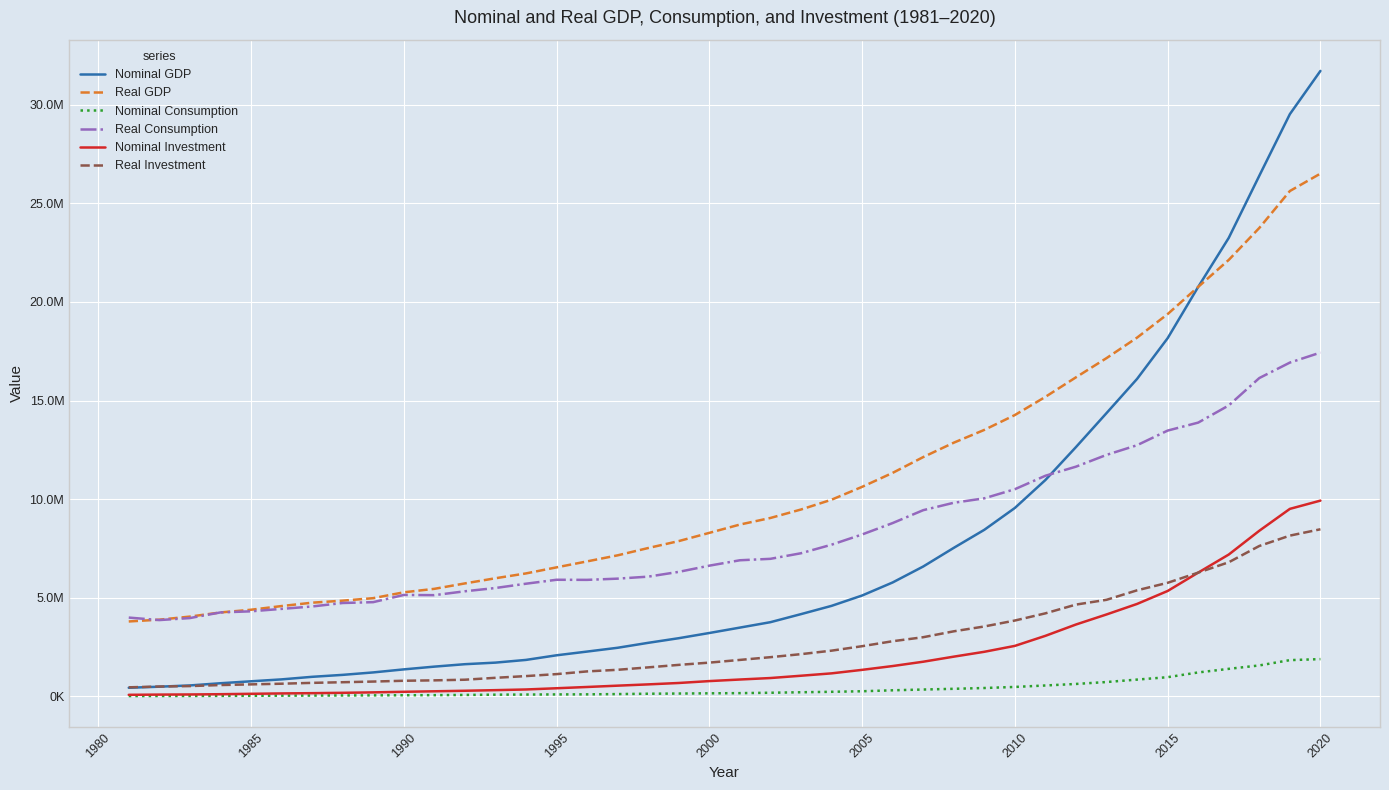

Reading left to right, transcribe all the data shown in this chart.

Nominal GDP: 440667.8	494844.4	558547.3	670007.0	768714.6	865493.4	995476.6	1094267.6	1218298.8	1372453.8	1511838.9	1635287.3	1714999.5	1852380.6	2086376.3	2275239.0	2467740.0	2718424.0	2952963.0	3216437.0	3489966.0	3764807.0	4172574.0	4591529.0	5115978.0	5777980.0	6586128.0	7531067.0	8446153.0	9553827.0	10970839.0	12640431.0	14362061.0	16096052.0	18157997.0	20758212.0	23243073.0	26392479.0	29514288.0	31704694.0
Real GDP: 3801398.4	3891737.4	4048033.0	4257748.3	4394987.5	4581711.6	4752713.2	4855333.9	4982172.3	5278176.6	5454417.6	5729315.8	5991372.5	6236101.4	6543226.7	6845660.0	7153020.0	7523334.0	7874688.0	8291521.0	8712498.0	9046464.0	9475227.0	9971683.0	10623427.0	11332215.0	12132105.0	12861700.0	13510591.0	14263375.0	15185413.0	16175725.0	17148463.0	18187855.0	19379632.0	20758212.0	22126229.0	23745740.0	25617356.0	26500649.0
Nominal Consumption: 21239.3	24053.1	26353.9	30040.5	34127.5	40114.9	45618.3	50491.8	56099.1	61593.8	66822.5	77781.3	90783.5	96656.9	103220.1	107066.0	120435.0	138695.0	148131.0	159219.0	168332.0	188221.0	212995.0	236487.0	263796.0	312876.0	351352.0	388180.0	428241.0	482650.0	556652.0	634055.0	731392.0	855166.0	976774.0	1217531.0	1399775.0	1572772.0	1841157.0	1893153.0
Real Consumption: 3998229.0	3871496.8	3972951.2	4259081.5	4315299.3	4438619.1	4560107.2	4737038.2	4779813.6	5144929.6	5134336.0	5330983.7	5496563.7	5714394.3	5914287.1	5909545.0	5971605.0	6072479.0	6314823.0	6628994.0	6902947.0	6975924.0	7258567.0	7691865.0	8209665.0	8788254.0	9441563.0	9817365.0	10042353.0	10504706.0	11186638.0	11646885.0	12244069.0	12734516.0	13475299.0	13879862.0	14750010.0	16138461.0	16922051.0	17429171.0
Nominal Investment: 82927.3	94710.5	101373.5	114509.1	134881.1	153734.4	166940.5	184982.4	207455.8	236845.1	262025.8	289001.7	319892.1	354267.9	416052.6	480600.0	547458.0	612376.0	682924.0	779000.0	858837.0	934063.0	1050565.0	1170781.0	1348426.0	1541432.0	1760920.0	2017682.0	2263950.0	2563132.0	3072904.0	3646997.0	4156188.0	4689982.0	5346102.0	6277233.0	7193004.0	8398768.0	9507653.0	9926087.0
Real Investment: 463406.3	503496.7	525865.1	578486.8	612681.1	646269.8	689108.9	721440.4	755019.0	795845.5	816532.8	848781.1	945395.2	1032587.4	1132478.6	1269833.0	1351298.0	1474327.0	1600524.0	1714942.0	1852034.0	1991150.0	2144495.0	2321340.0	2547547.0	2799513.0	3002802.0	3301733.0	3547180.0	3848292.0	4213326.0	4656503.0	4898572.0	5380212.0	5760603.0	6277233.0	6801983.0	7627262.0	8152038.0	8473708.0